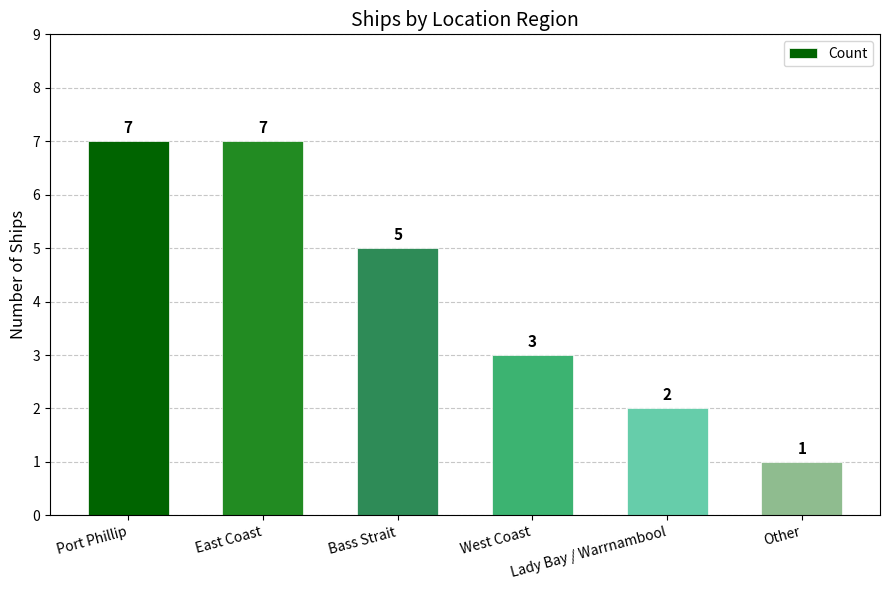

Count the values in the range 2 to 7.

5